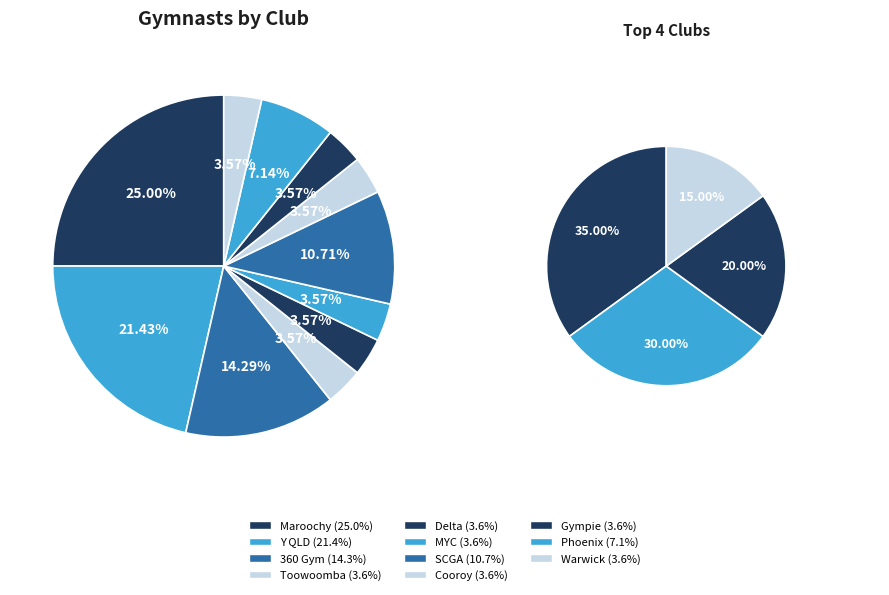

How many slices are in this pie chart?

11